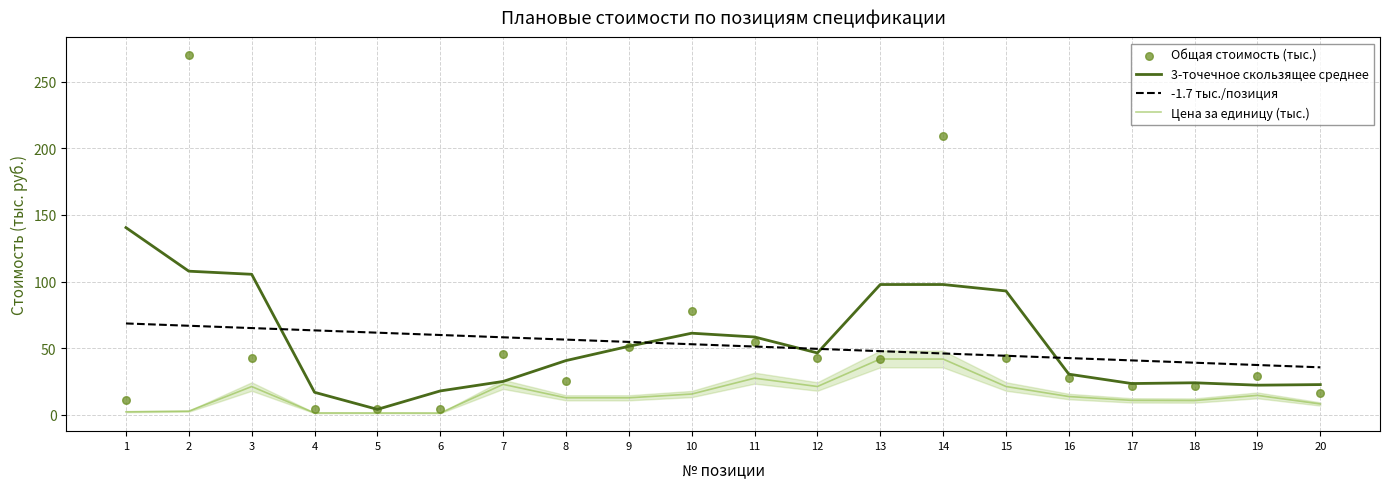

At which category is the sum across all series the highest?

2